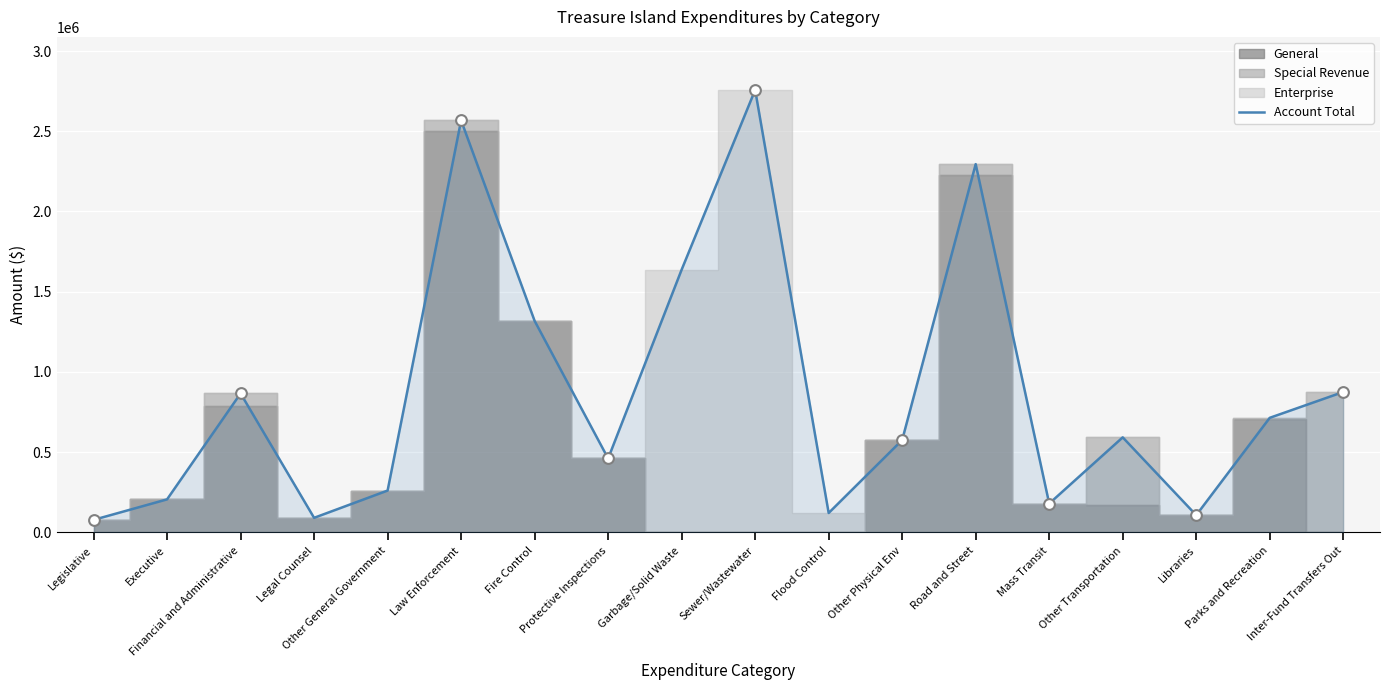

Between Libraries and Garbage/Solid Waste, which is larger?

Garbage/Solid Waste